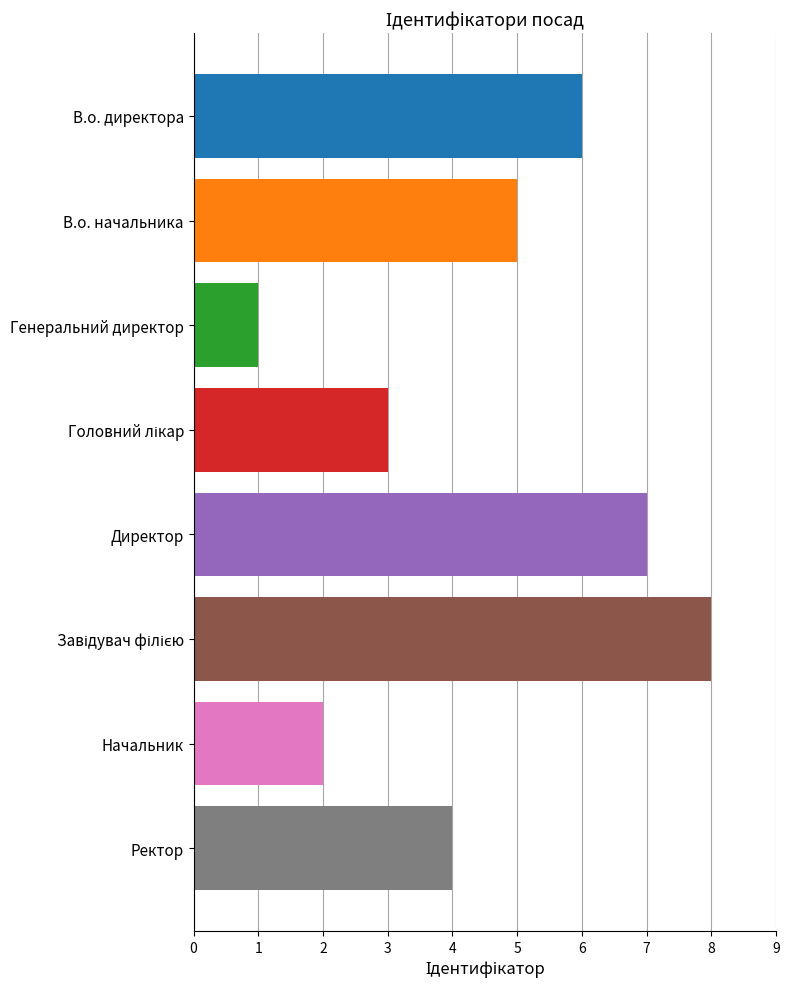

Reading top to bottom, transcribe all the data shown in this chart.

6	5	1	3	7	8	2	4